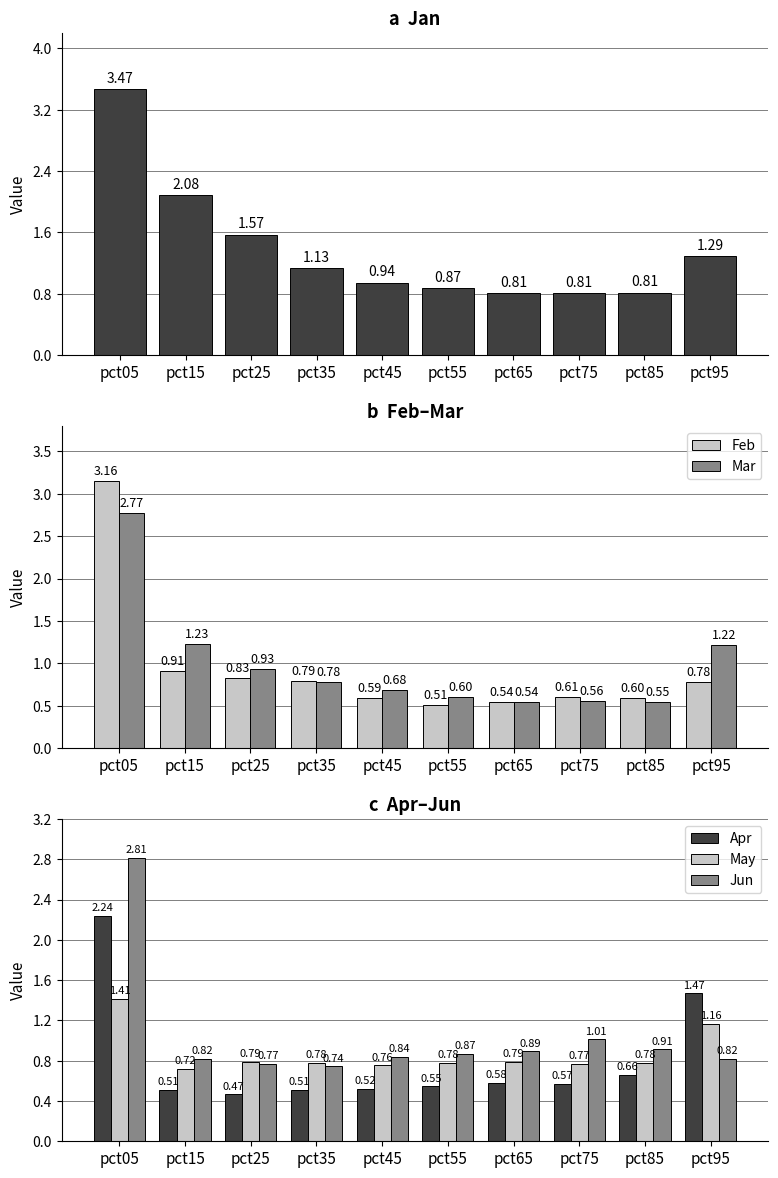

What is the difference between the second highest and second lowest values in the Apr series?

1.0